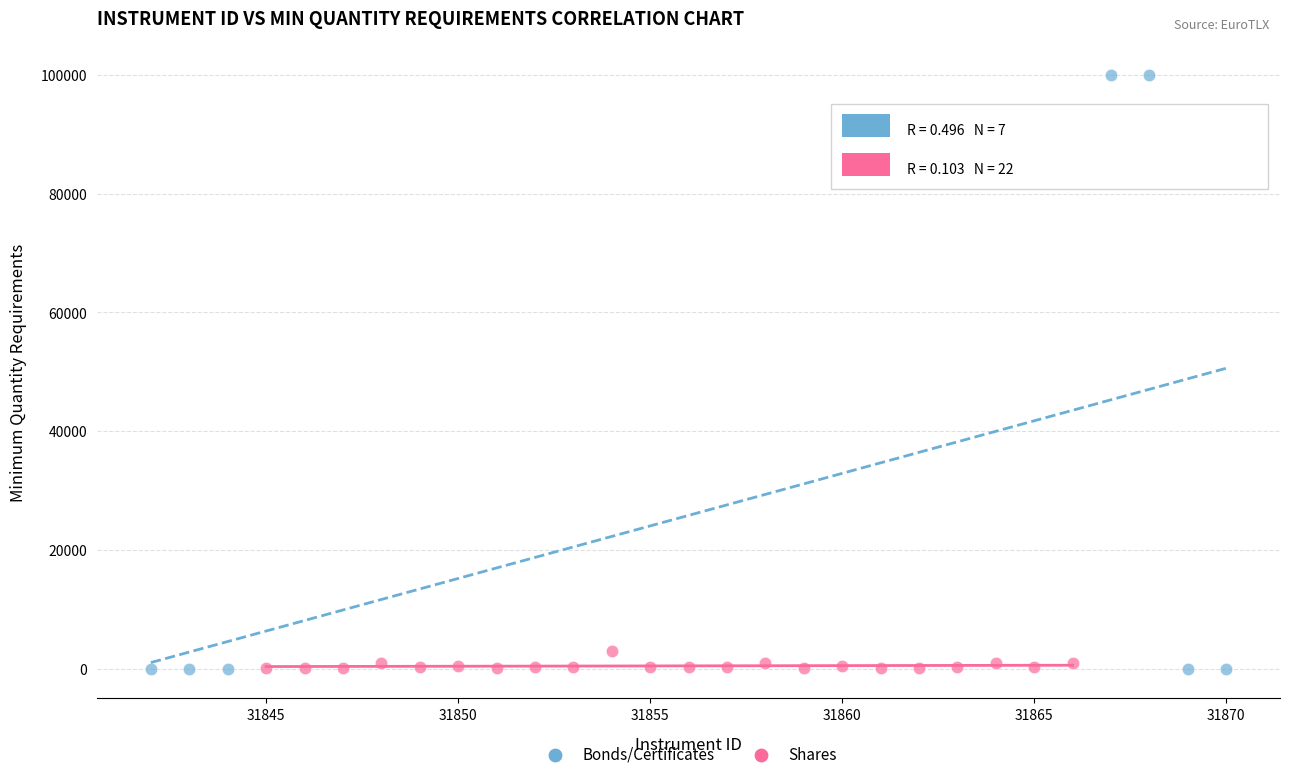

Which series has the widest spread of Y values?

Bonds/Certificates